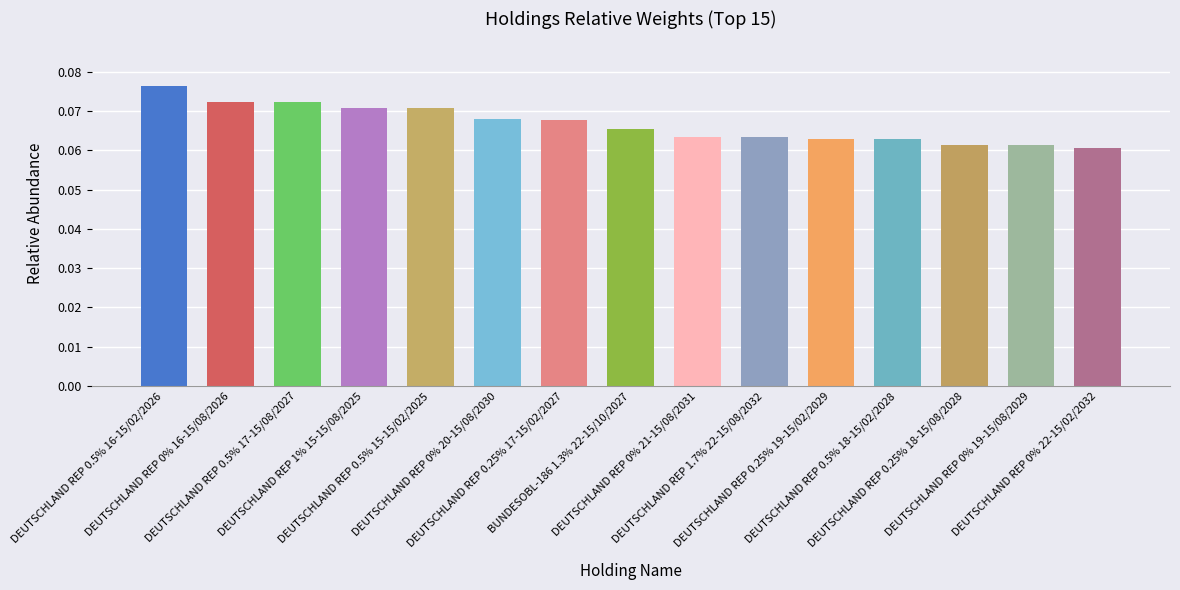

Count the number of categories in the chart.

15